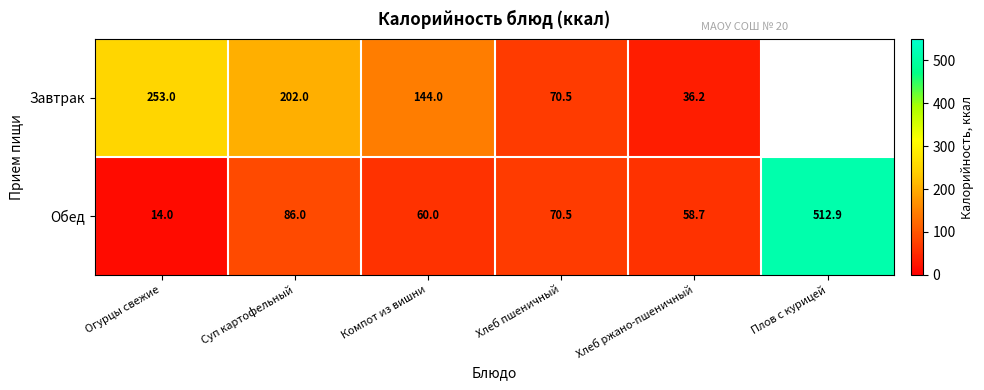

Is it true that Завтрак equals 202.0 at Суп картофельный?

True